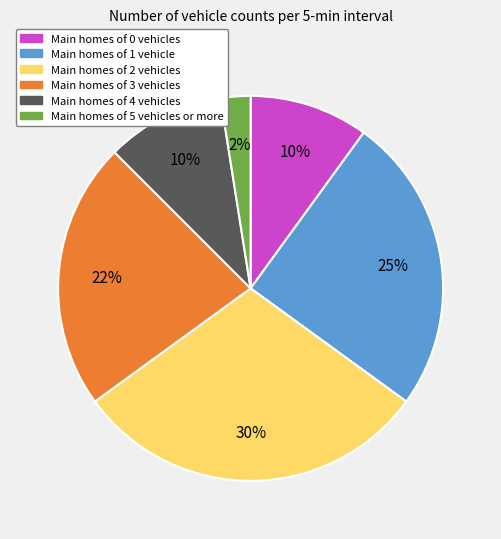

Is there a majority slice in this chart?

No